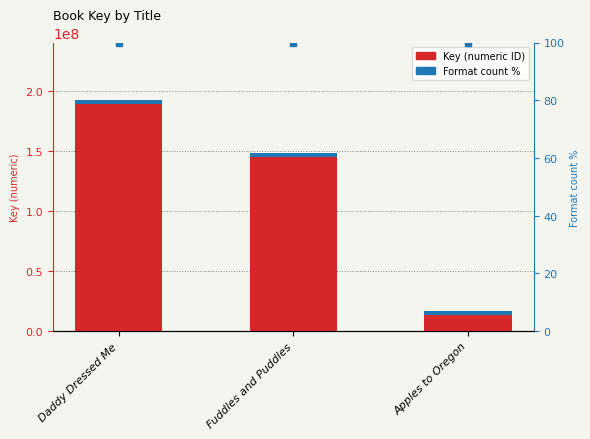

What is the label of the 3rd bar from the right?

Daddy Dressed Me